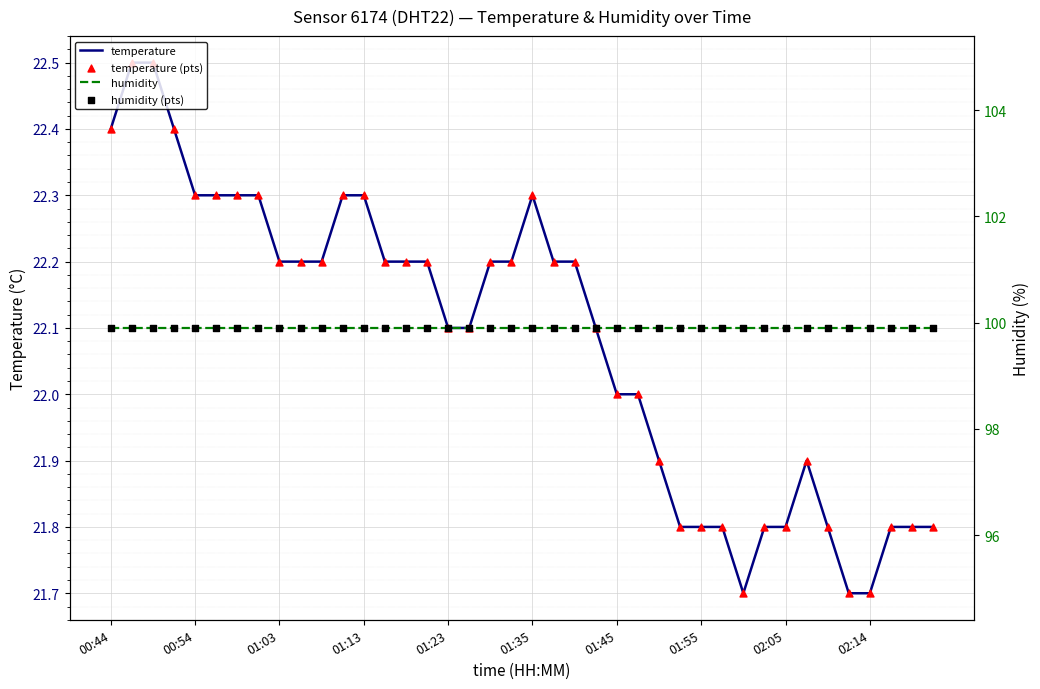

What are all the series names shown in the legend?

temperature, temperature (pts), humidity, humidity (pts)